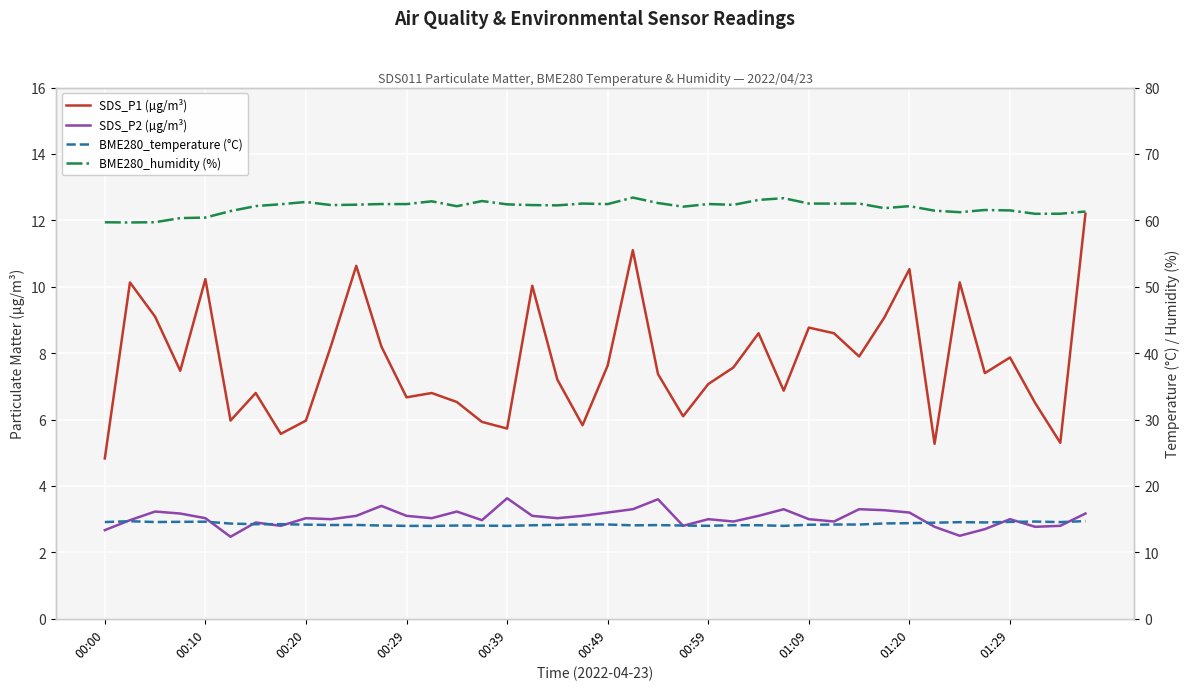

What is the value of the SDS_P2 (µg/m³) point at the 30th from the left?

2.9